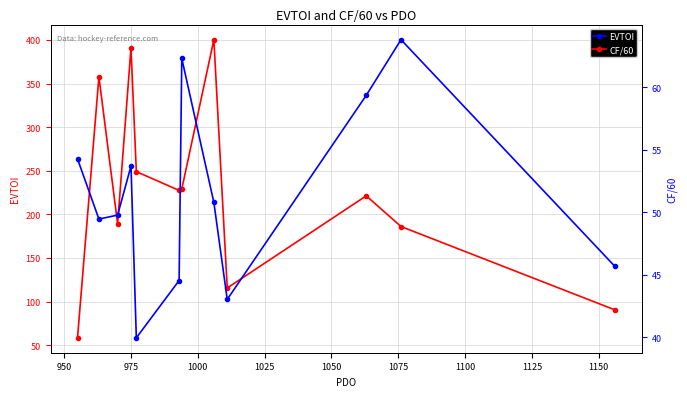

True or false: CF/60 and EVTOI cross at least once.

False